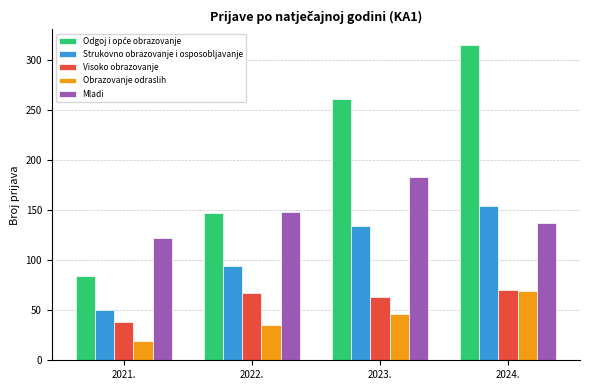

What value does the Mladi series have at 2022.?

148